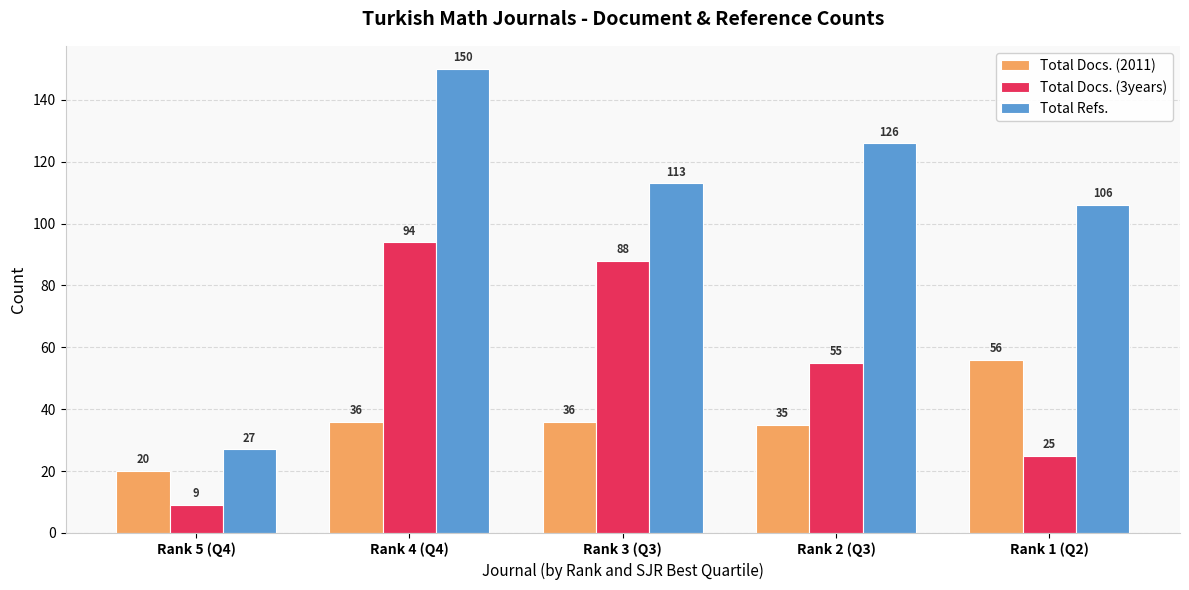

Where is Total Refs. nearest to the value 88?

Rank 1 (Q2)